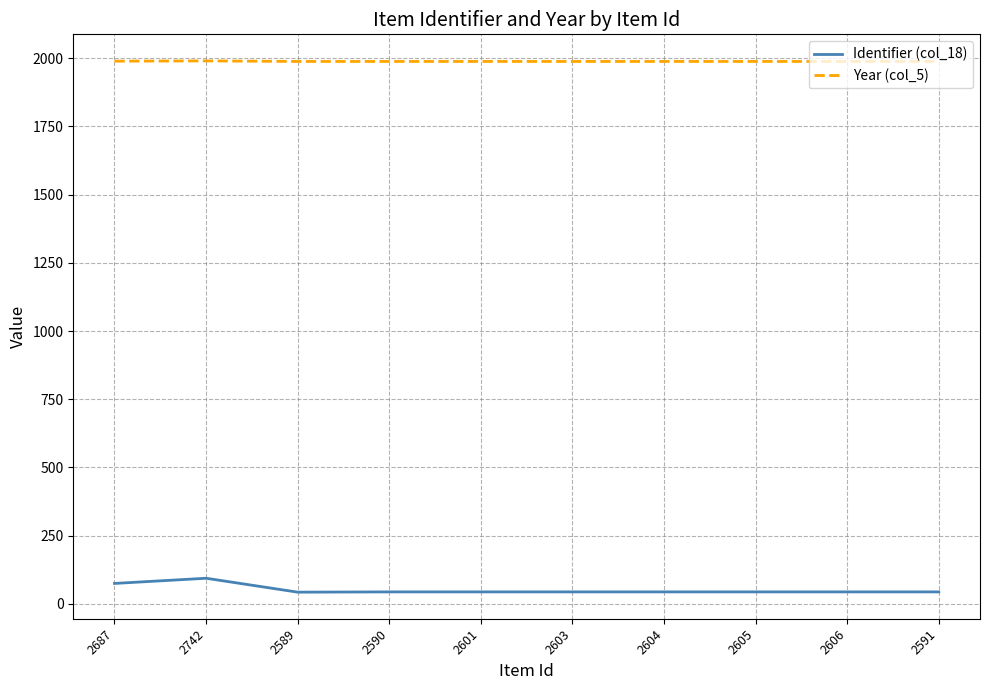

What is the difference between the maximum and minimum values in the Identifier (col_18) series?

51